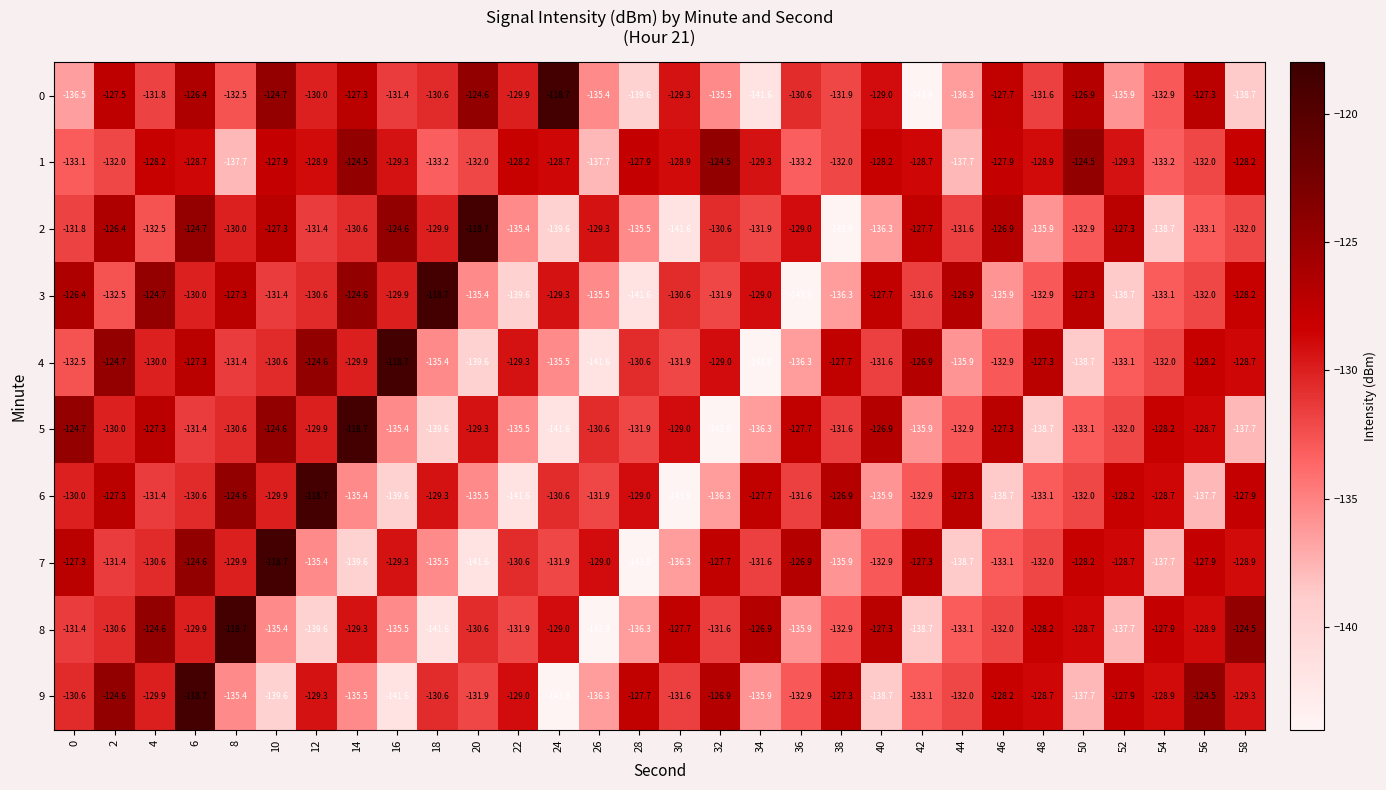

What is the sum of all 1 values?

-3904.5